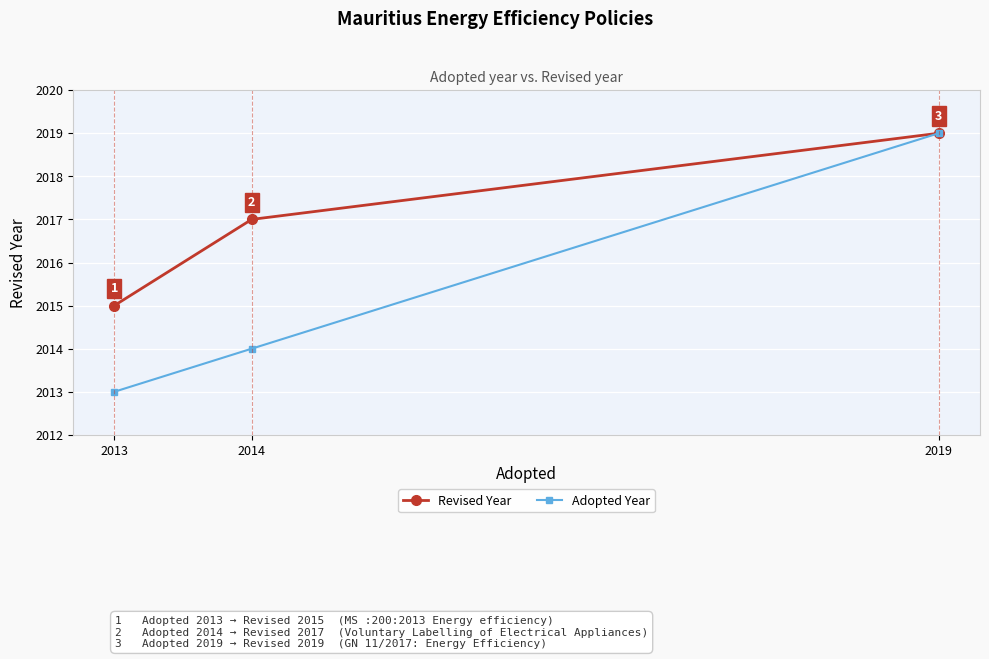

How many data points in Adopted Year are less than 2014?

1